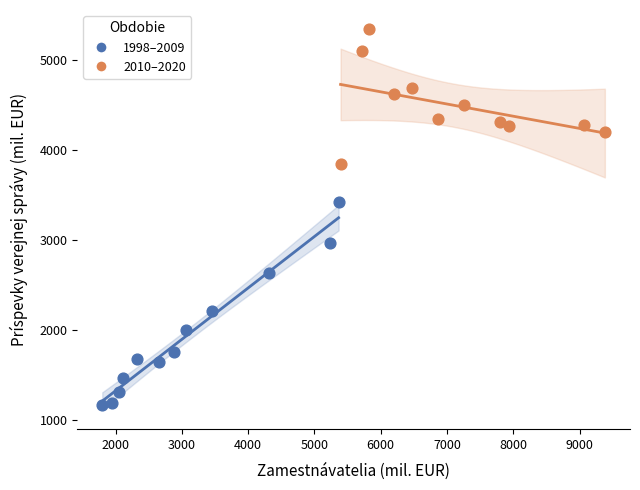

Which series reaches the maximum Y coordinate?

2010–2020